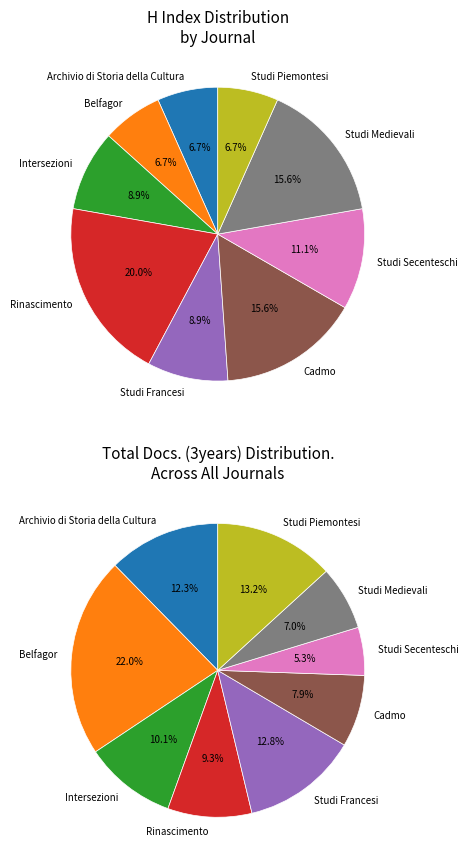

What is the change in value from Studi Francesi to Studi Secenteschi?

+1